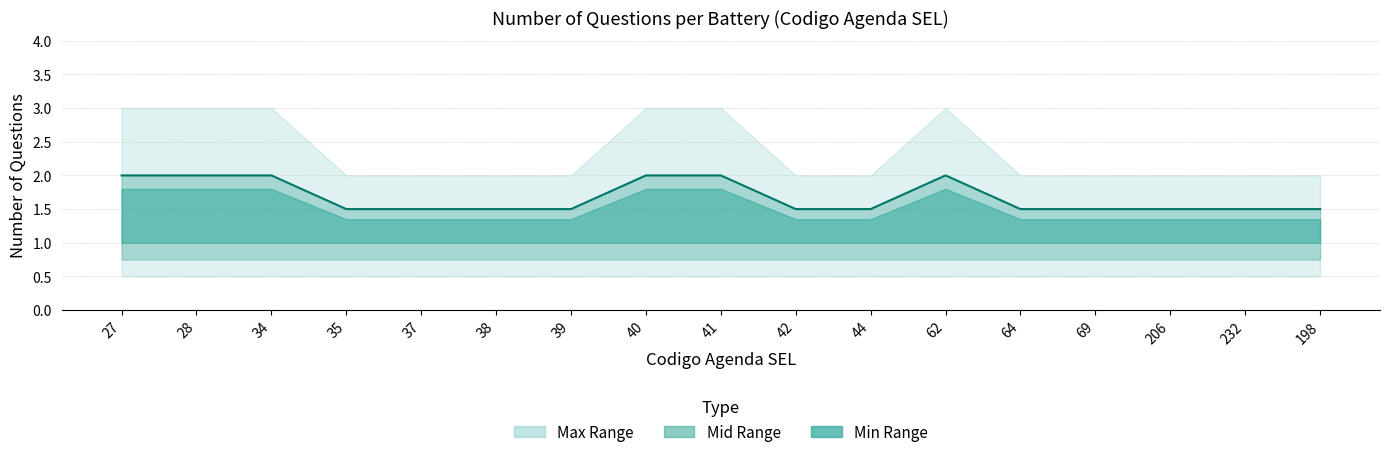

At which category does the data reach its first local peak?

62